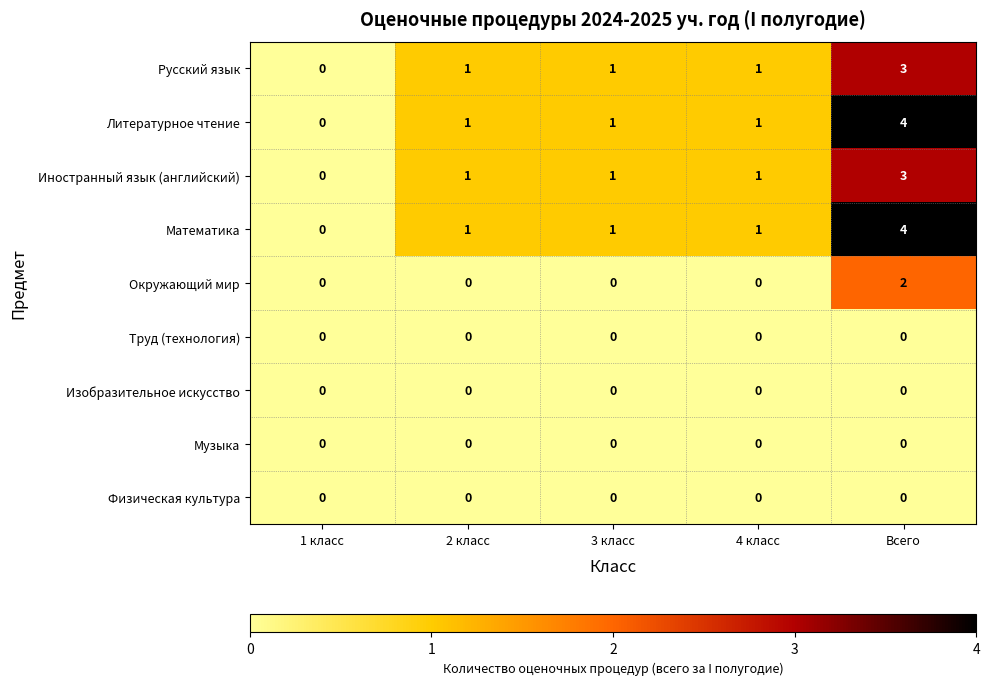

Is the value of Иностранный язык (английский) at 4 класс greater than the value of Изобразительное искусство at 1 класс?

Yes